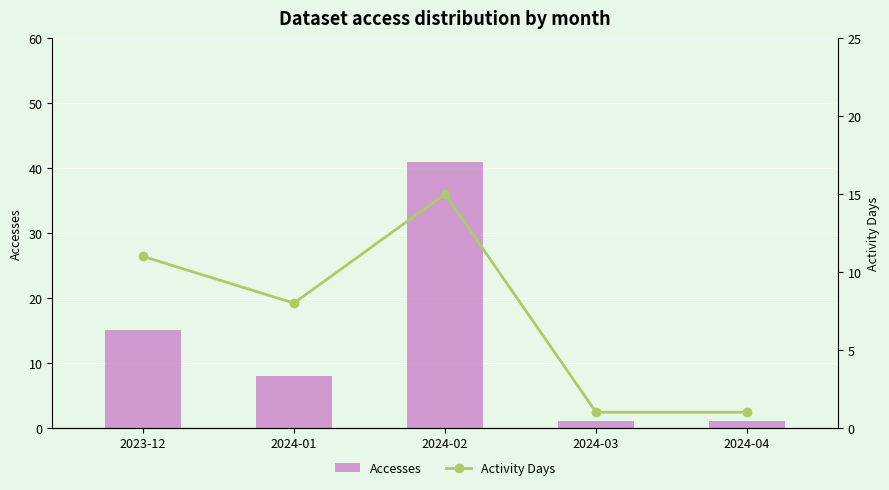

Rank the series at 2024-04 from highest to lowest value.

Accesses, Activity Days